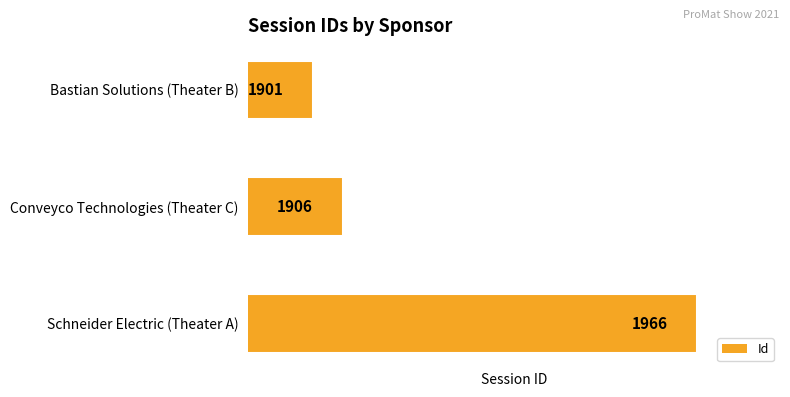

List the labels in order of value, largest first.

Schneider Electric (Theater A), Conveyco Technologies (Theater C), Bastian Solutions (Theater B)